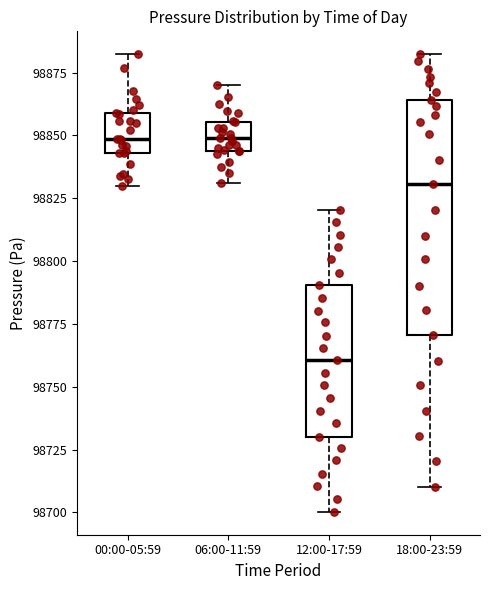

Reading left to right, read every box against the y-axis: the position of its median line, the range the box covers, and the ends of its whiskers. The values are not printed on the chart, so give them approximately, as read against the axis.

00:00-05:59: median 98850, box 98845 to 98860, whiskers 98830 to 98880
06:00-11:59: median 98850, box 98845 to 98855, whiskers 98830 to 98870
12:00-17:59: median 98760, box 98730 to 98790, whiskers 98700 to 98820
18:00-23:59: median 98830, box 98770 to 98865, whiskers 98710 to 98880